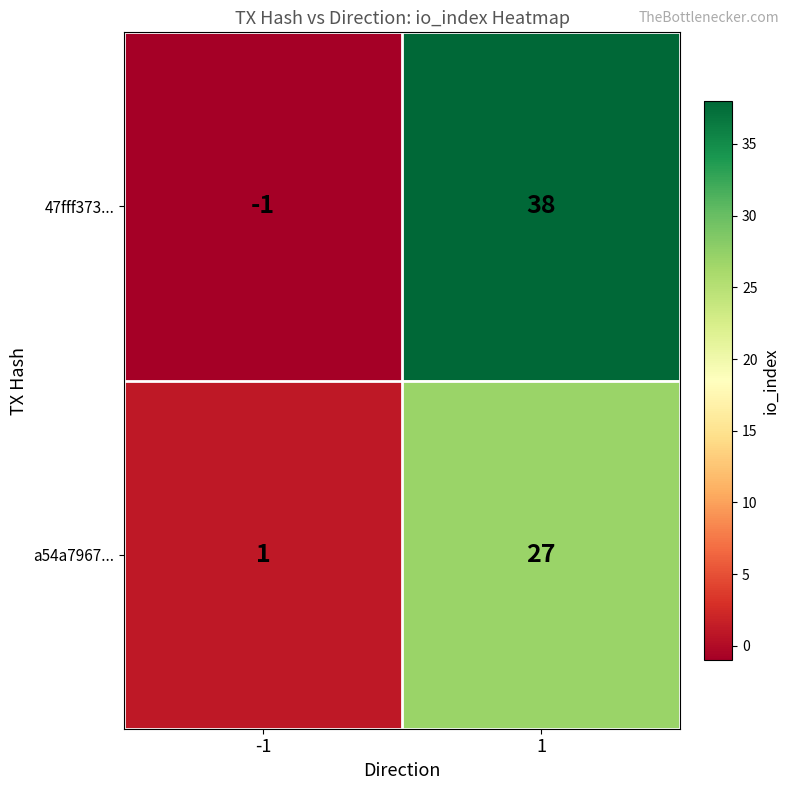

How many negative values does the 47fff373... series have?

1